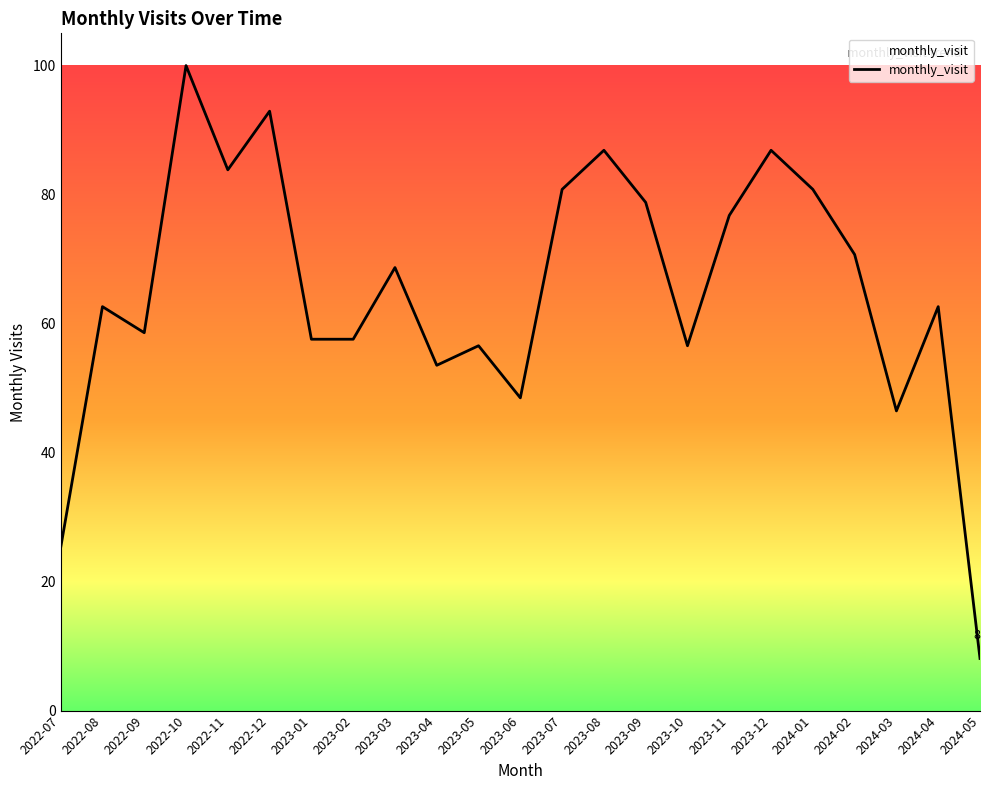

What is the ratio of the value at 2023-08 to the value at 2022-08?

1.4